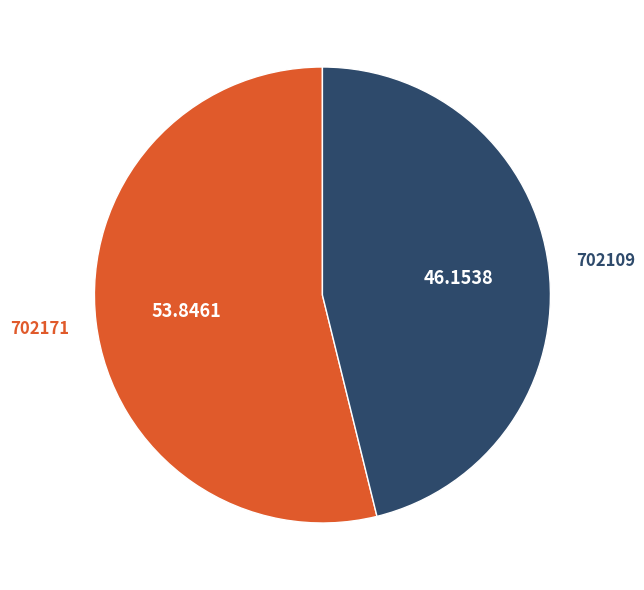

Is the sum of 702109 and 702171 greater than half?

Yes